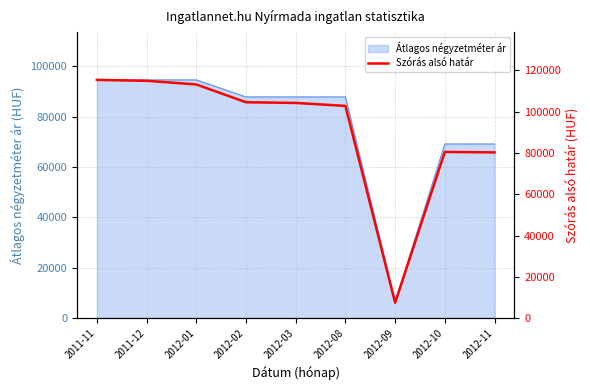

Reading left to right, what are all the values shown in this chart?

115438	114994	113221	104596	104259	102825	7441	80521	80289